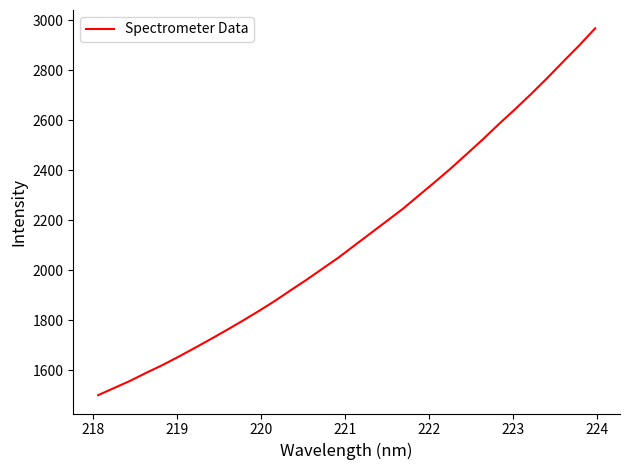

What is the sum of all values?

68230.2